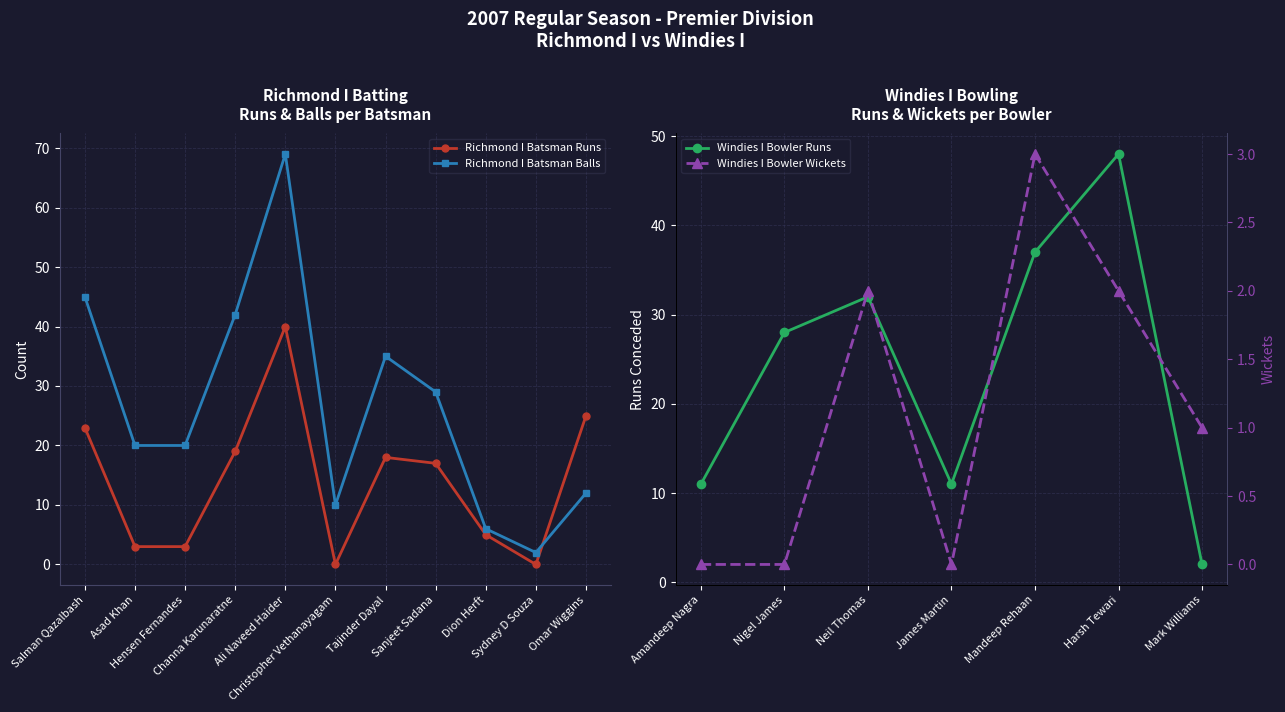

The value of Richmond I Batsman Balls at Sydney D Souza is 3. True or false?

False